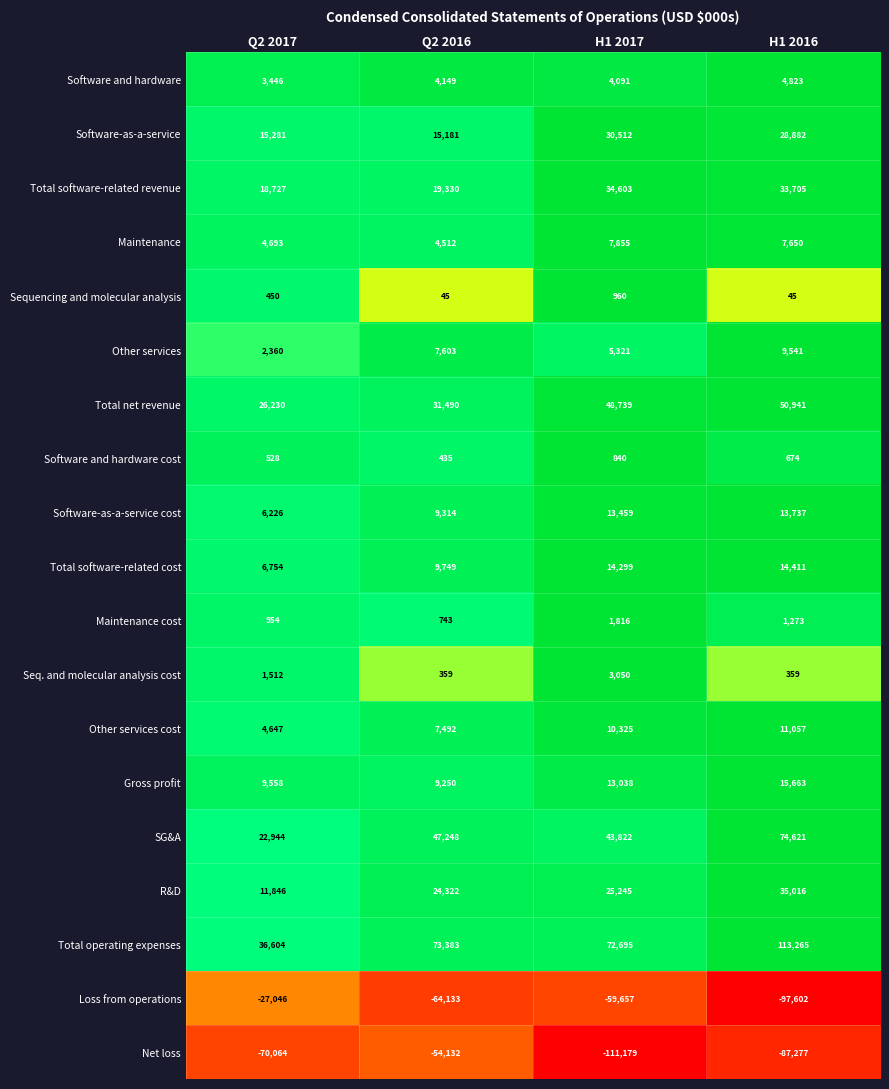

What is the average value of the Software-as-a-service series?

22464